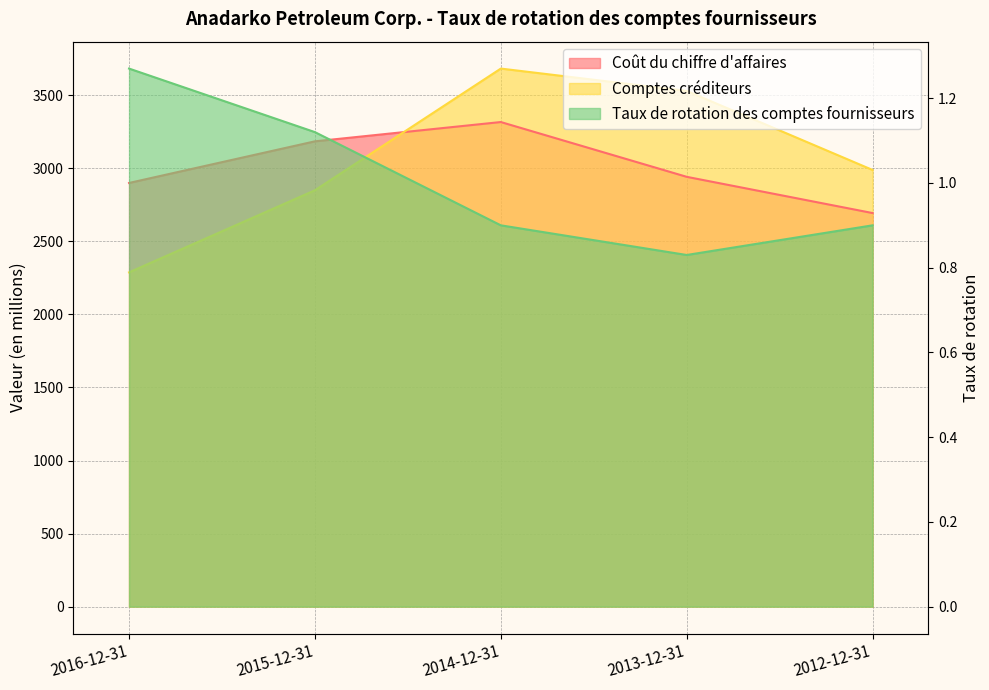

How many times do Coût du chiffre d'affaires and Comptes créditeurs cross each other?

1